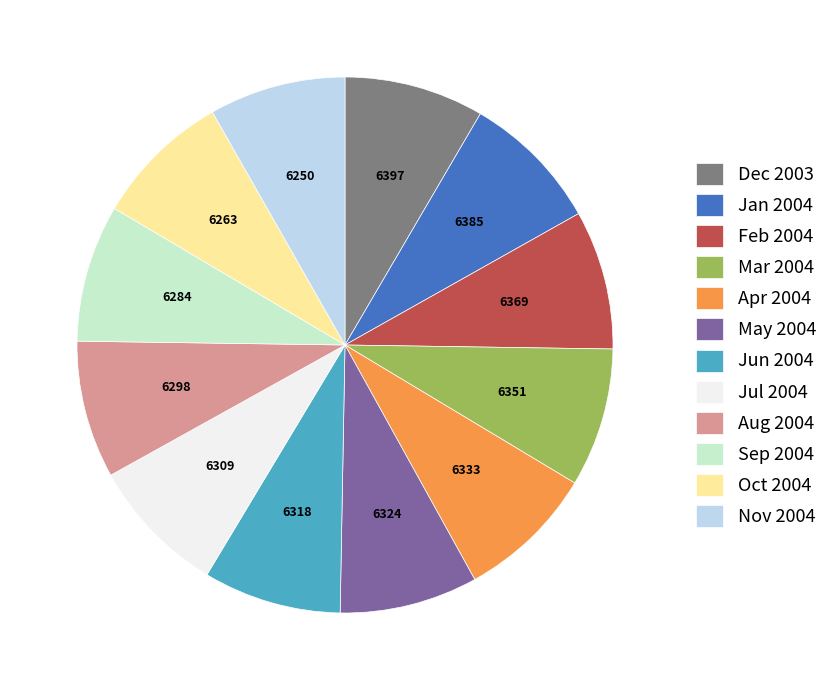

Is the sum of Oct 2004 and Aug 2004 greater than half?

No